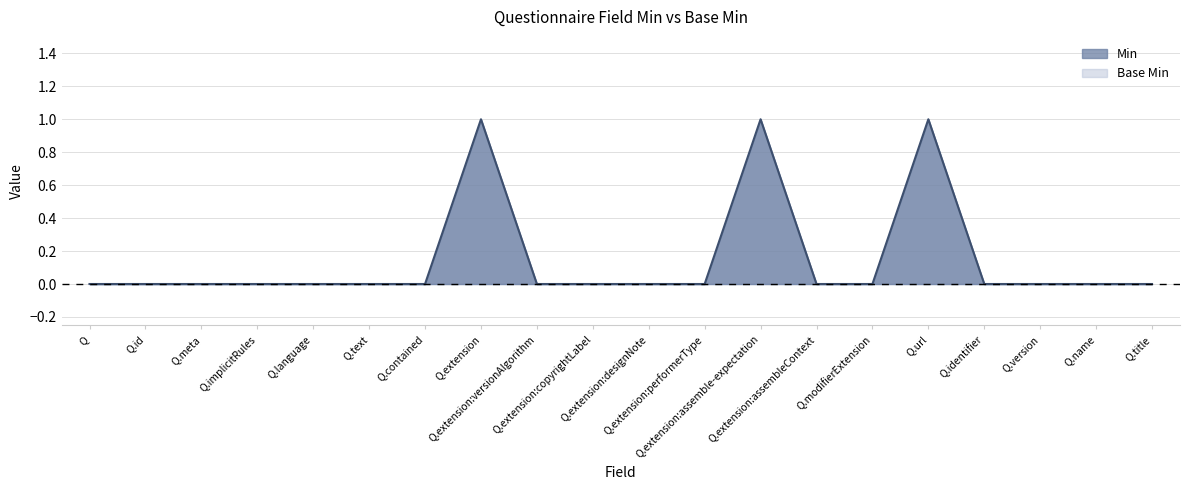

Which label corresponds to the largest value in the chart?

Q.extension